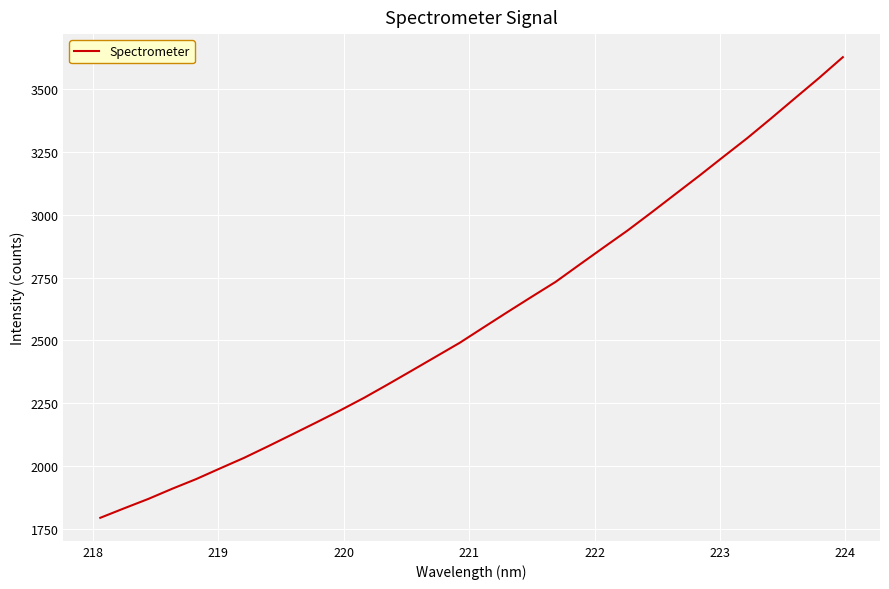

What is the minimum value shown in the chart?

1795.4